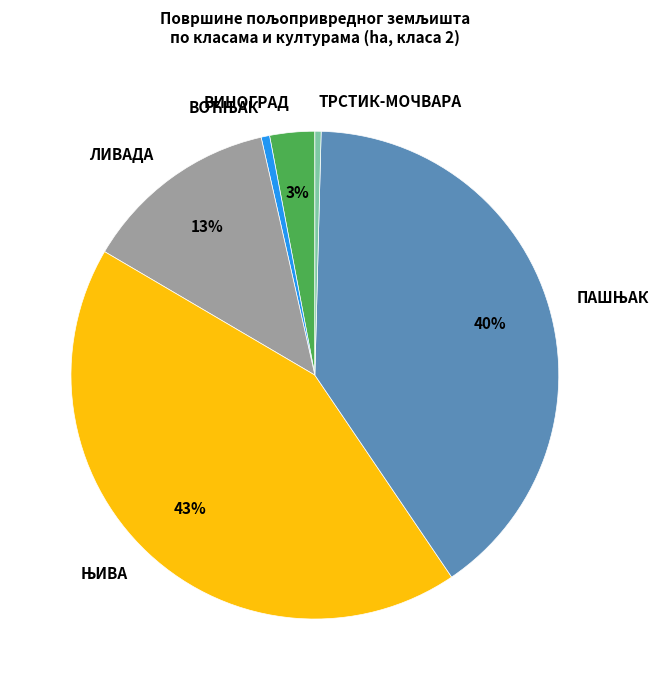

To the nearest percent, what is the average slice percentage?

17%